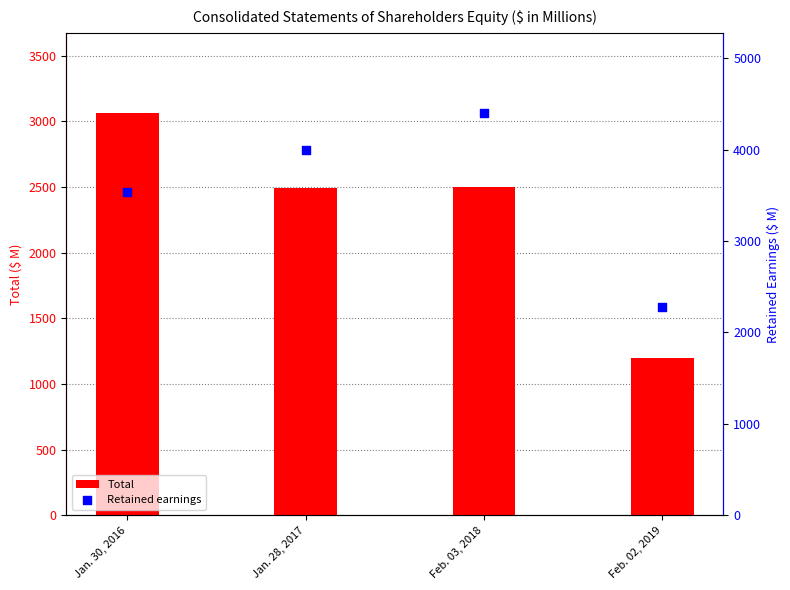

What are all the series names shown in the legend?

Total, Retained earnings